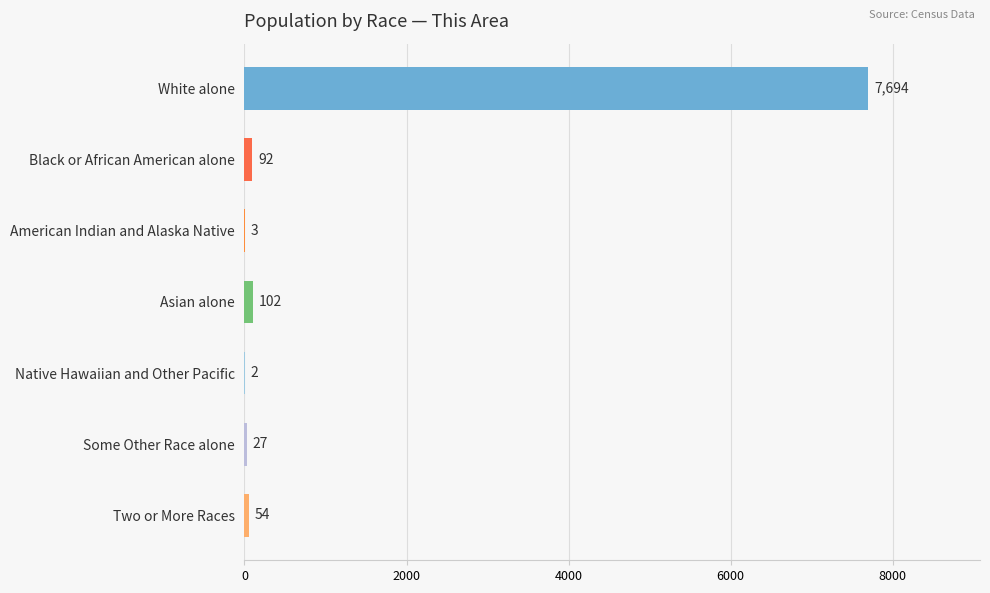

The value at American Indian and Alaska Native is 3. True or false?

True